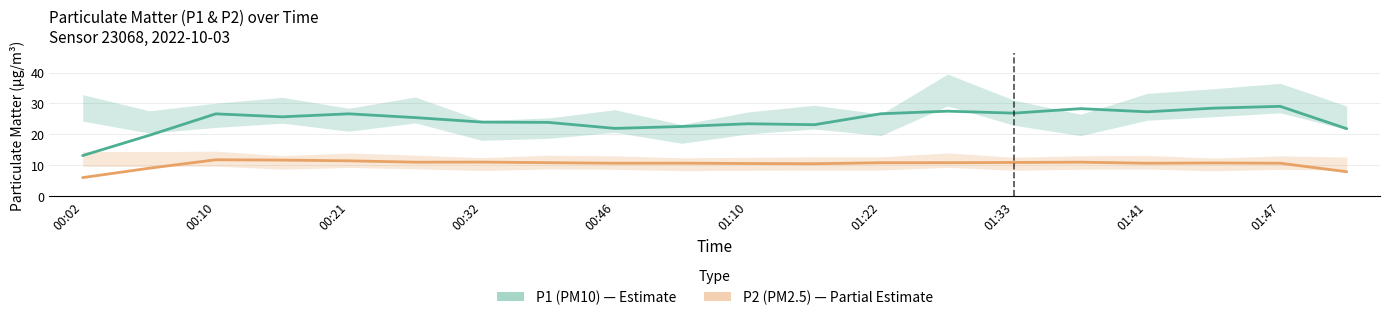

What is the label of the 9th point from the left?

00:46